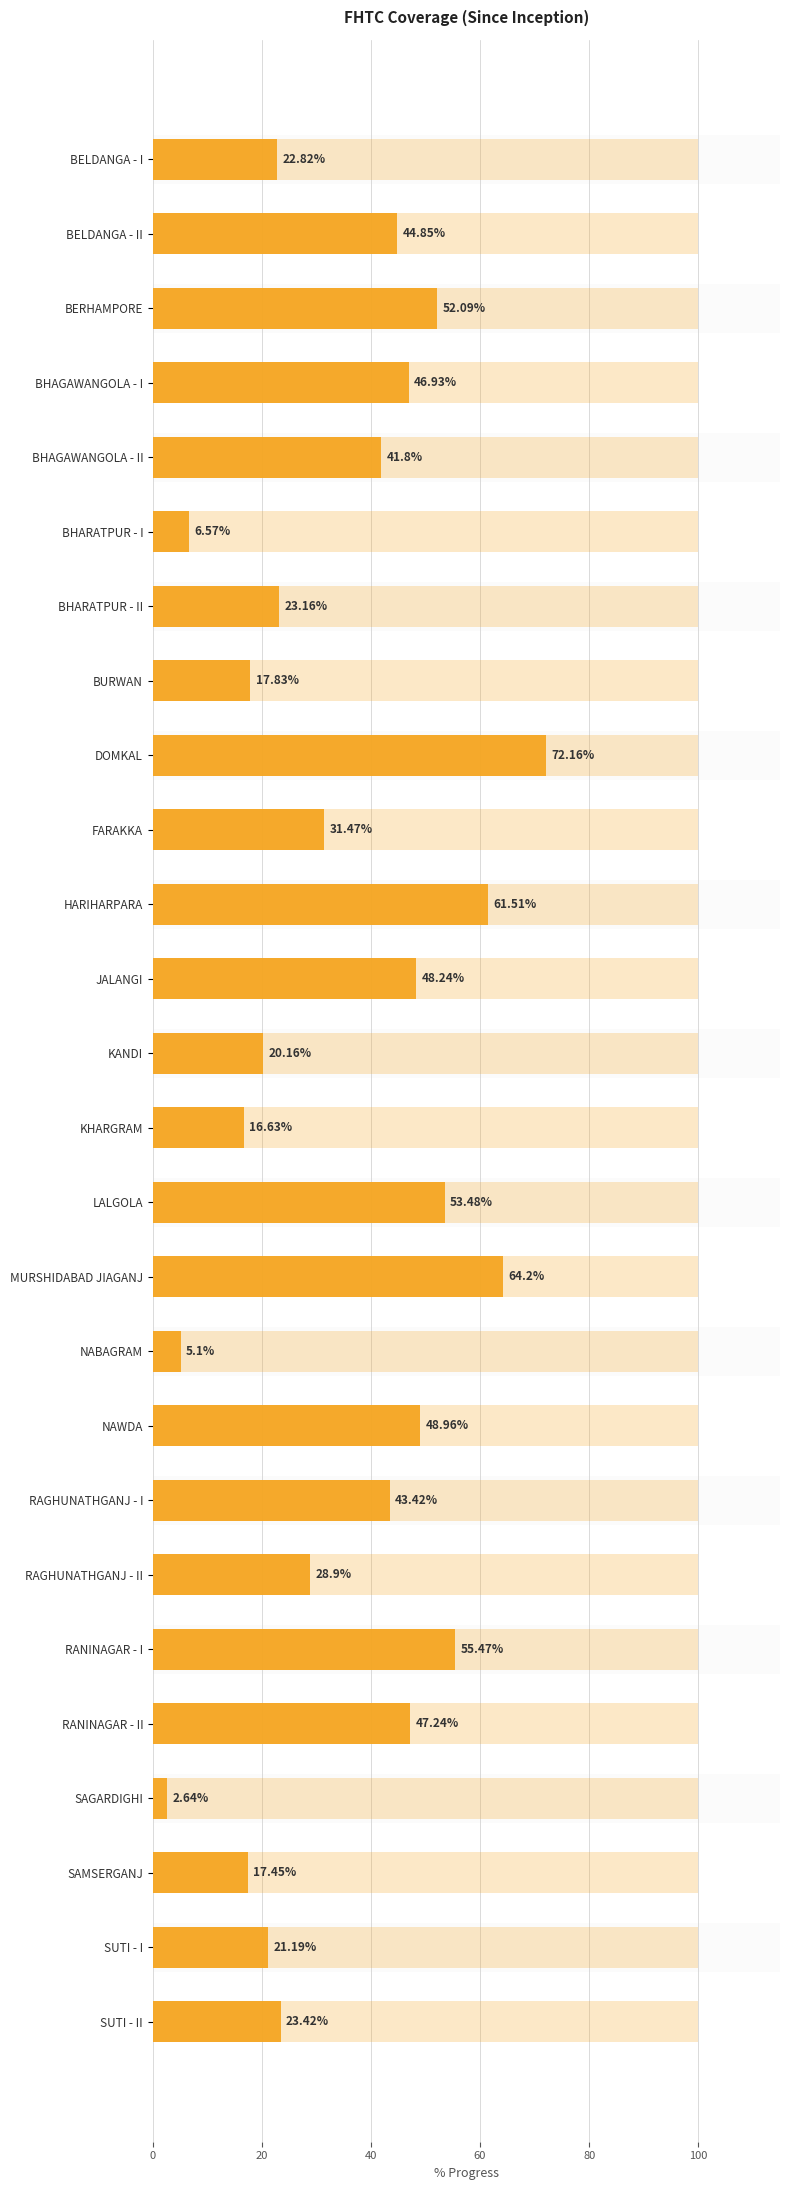

How many distinct data groups are displayed?

1